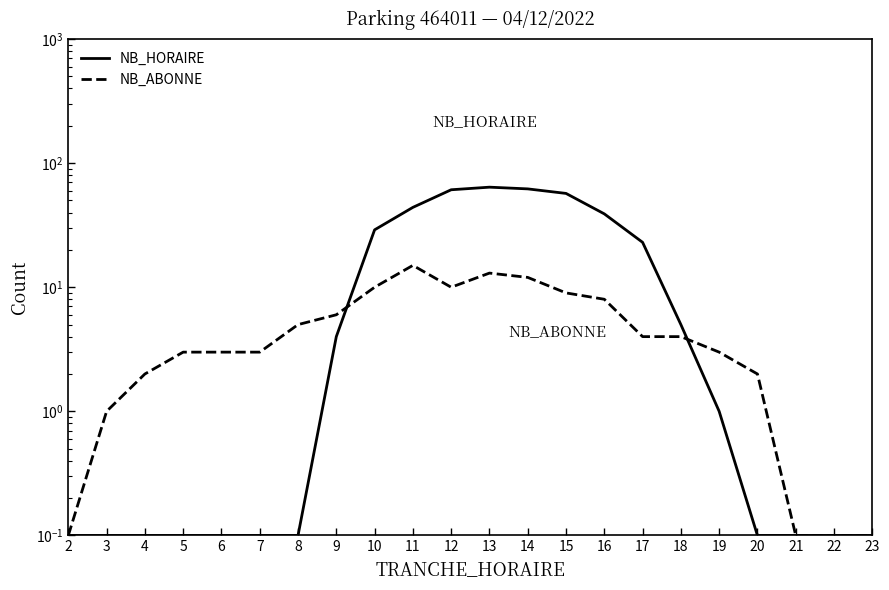

Reading right to left, extract all data points from this chart.

NB_HORAIRE: 0.1	0.1	0.1	0.1	1.0	5.0	23.0	39.0	57.0	62.0	64.0	61.0	44.0	29.0	4.0	0.1	0.1	0.1	0.1	0.1	0.1	0.1
NB_ABONNE: 0.1	0.1	0.1	2.0	3.0	4.0	4.0	8.0	9.0	12.0	13.0	10.0	15.0	10.0	6.0	5.0	3.0	3.0	3.0	2.0	1.0	0.1